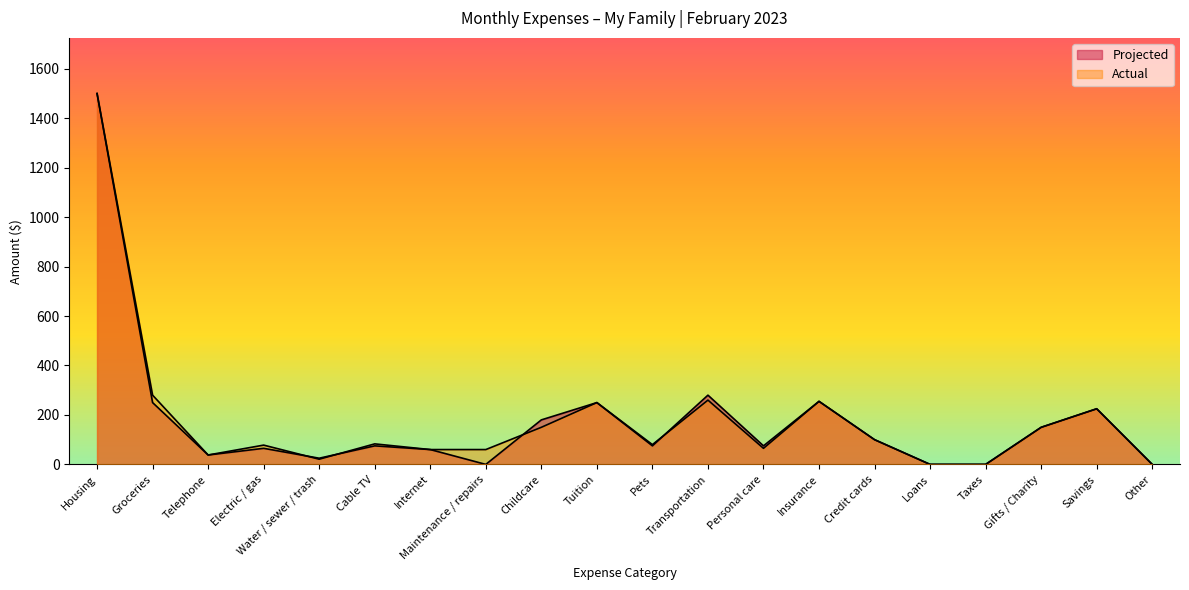

What is the difference between the Projected values at Groceries and Other?

250